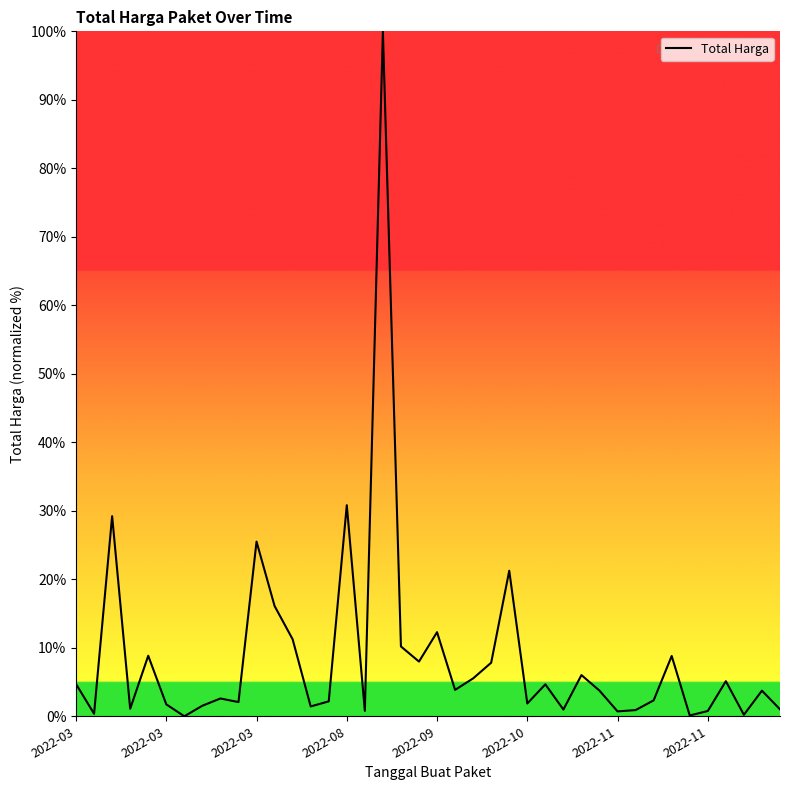

How many values are below 3?

19